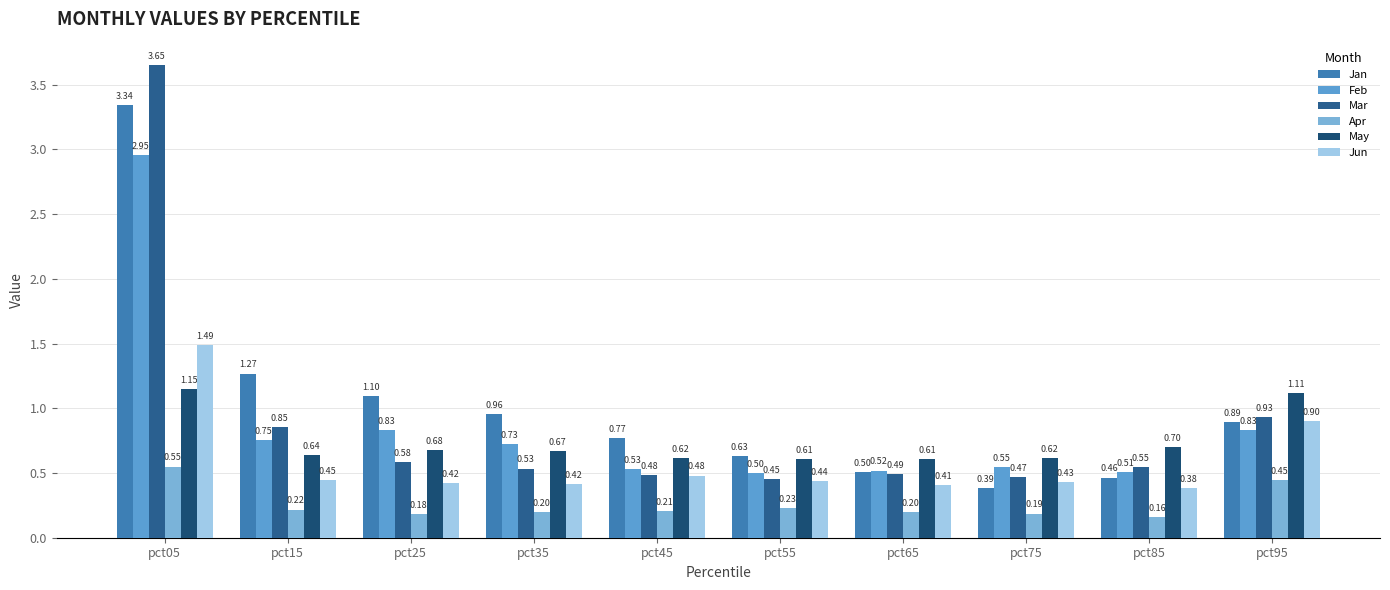

Are the bars horizontal?

No